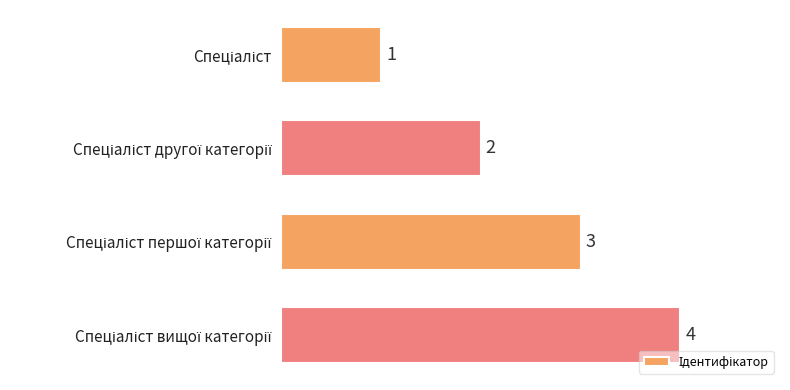

Count the values in the range 2 to 4.

3